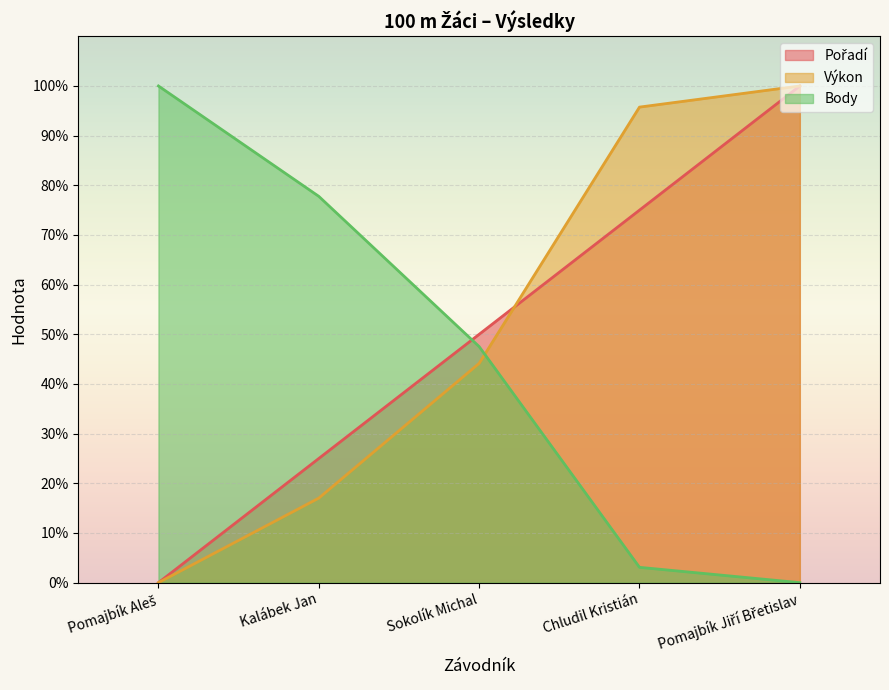

Which series ends up on top after the final intersection of Body and Výkon?

Výkon